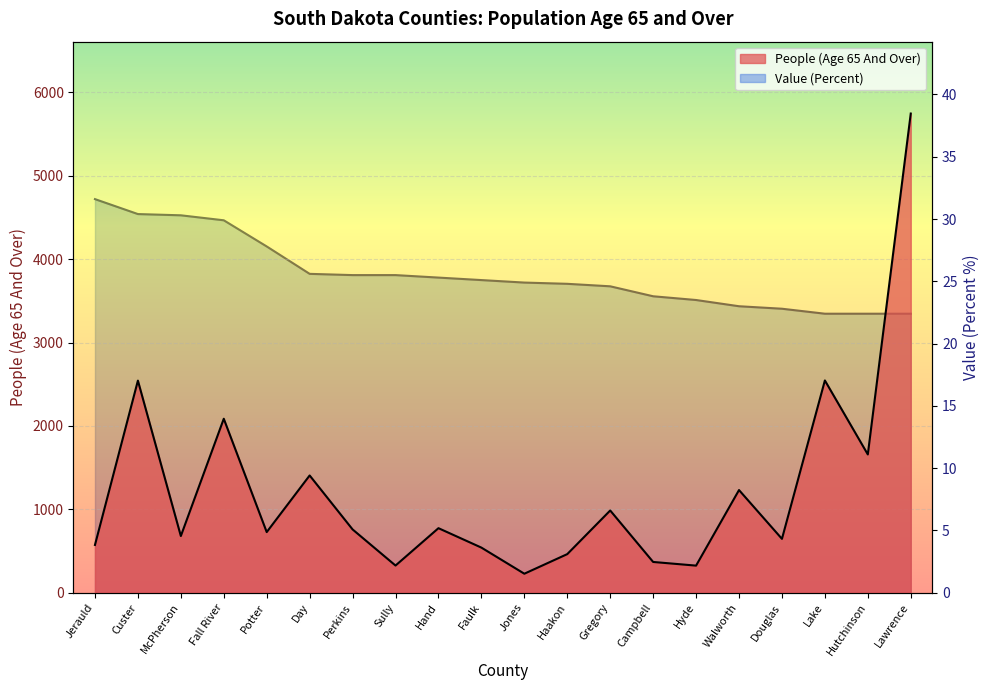

True or false: Value (Percent) and People (Age 65 And Over) cross at least once.

False